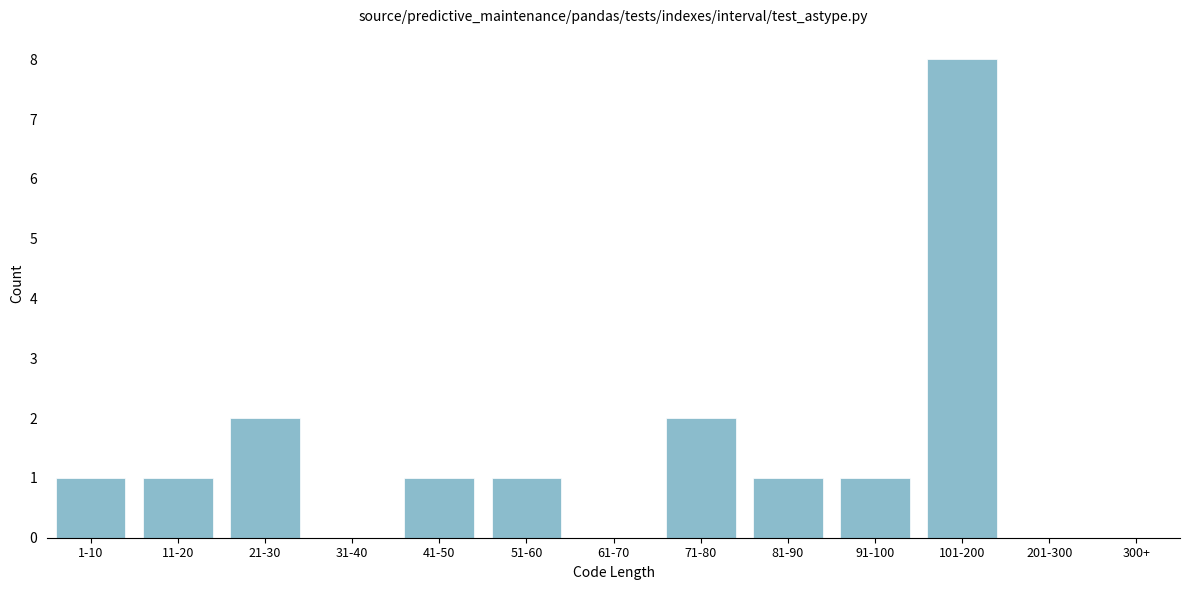

Reading right to left, extract all data points from this chart.

300+=0	201-300=0	101-200=8	91-100=1	81-90=1	71-80=2	61-70=0	51-60=1	41-50=1	31-40=0	21-30=2	11-20=1	1-10=1